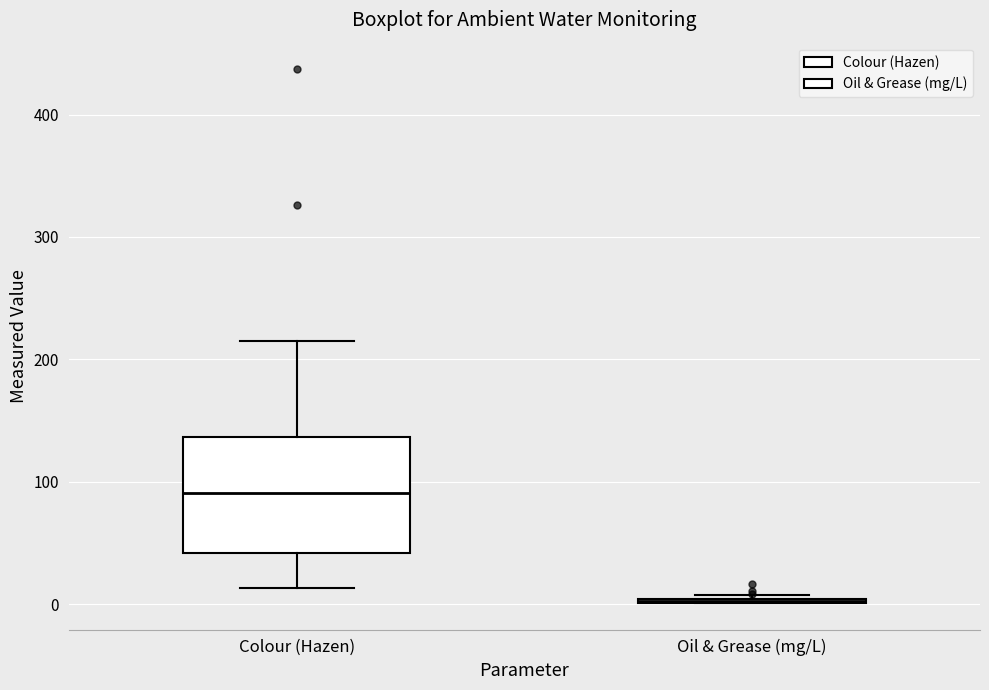

Reading left to right, read every box against the y-axis: the position of its median line, the range the box covers, and the ends of its whiskers. The values are not printed on the chart, so give them approximately, as read against the axis.

Colour (Hazen): median 90, box 40 to 140, whiskers 10 to 220
Oil & Grease (mg/L): box collapsed to a line at 0, whiskers 0 to 10